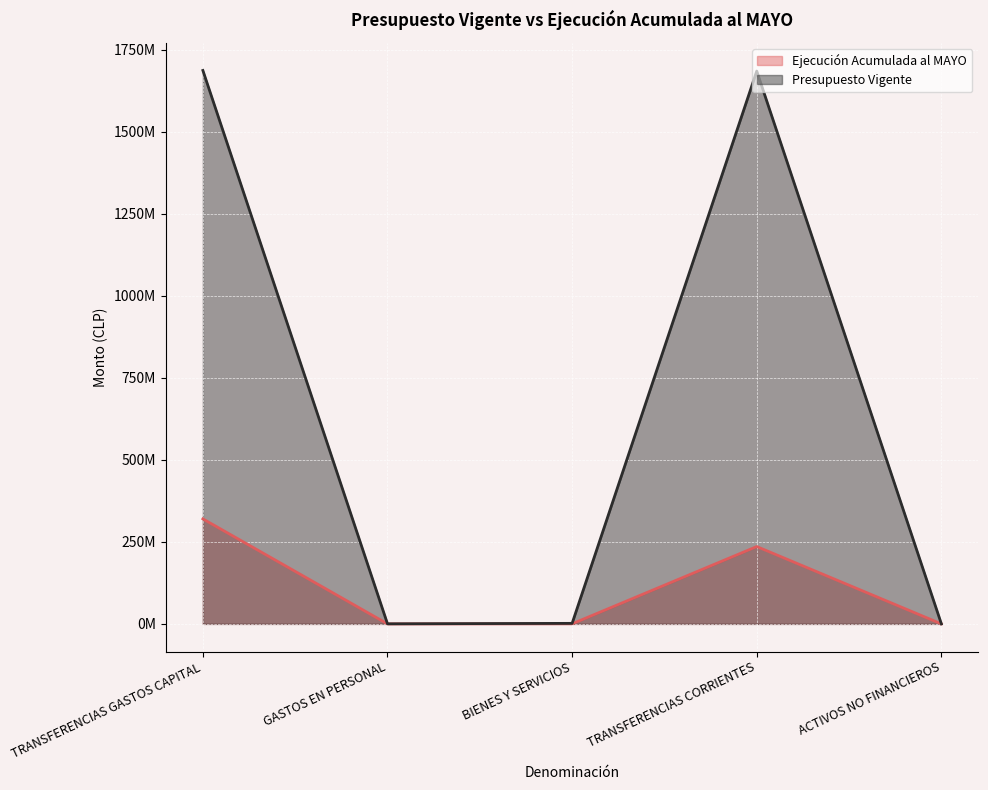

How many values in Ejecución Acumulada al MAYO are above zero?

4